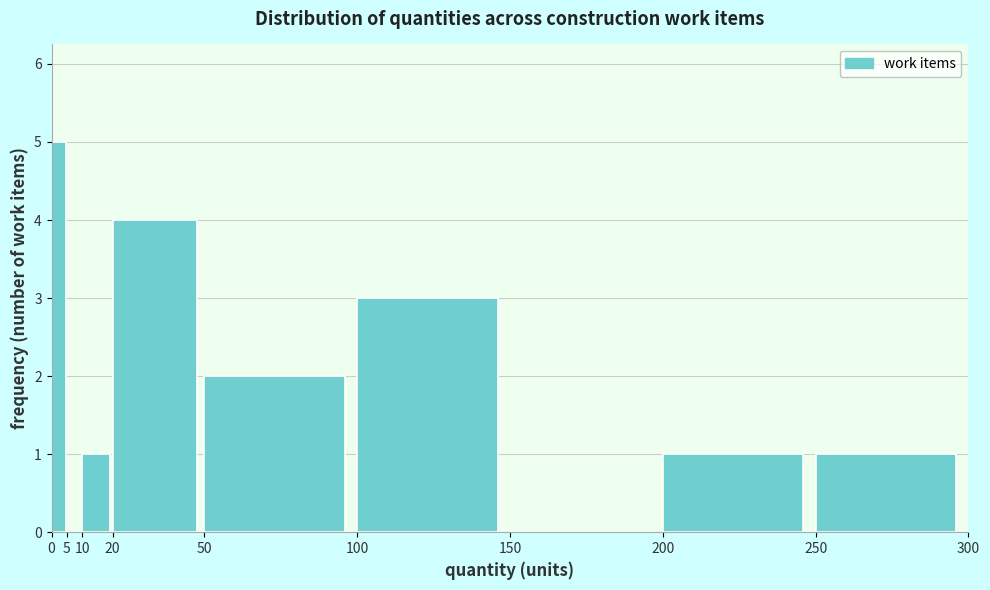

Reading left to right, list every bar in this chart as the range it spans on the x-axis followed by its height. The values are not printed on the chart, so give them approximately, as read against the axis.

0 to 5: 5
5 to 10: 0
10 to 20: 1
20 to 50: 4
50 to 100: 2
100 to 150: 3
150 to 200: 0
200 to 250: 1
250 to 300: 1